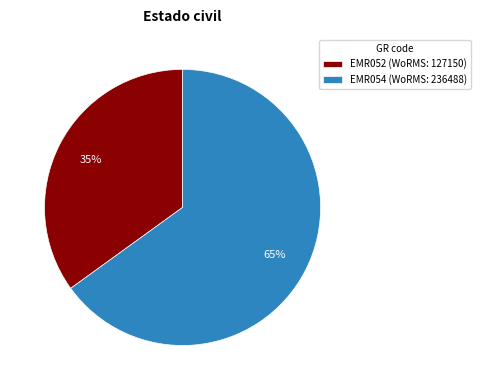

Count the number of slices in the pie.

2